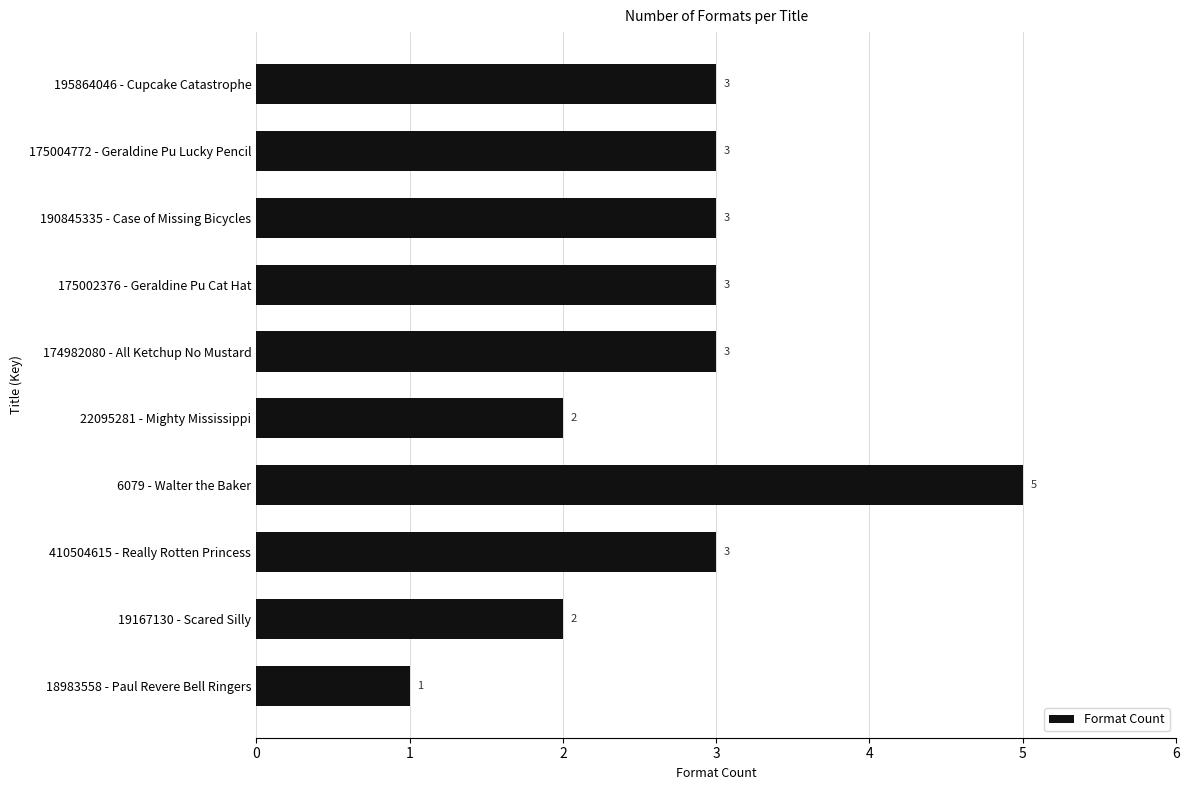

Count the number of categories in the chart.

10